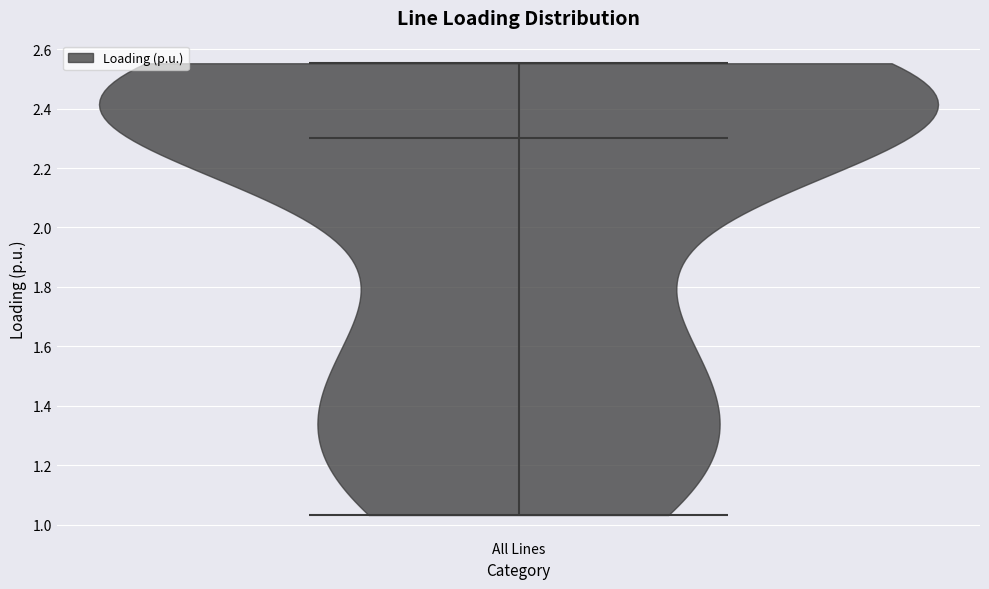

Read this violin plot against the y-axis: where its median line is, and the lowest and highest points the violin reaches. The values are not printed on the chart, so give them approximately, as read against the axis.

median line 2.30, lowest point 1.04, highest point 2.56